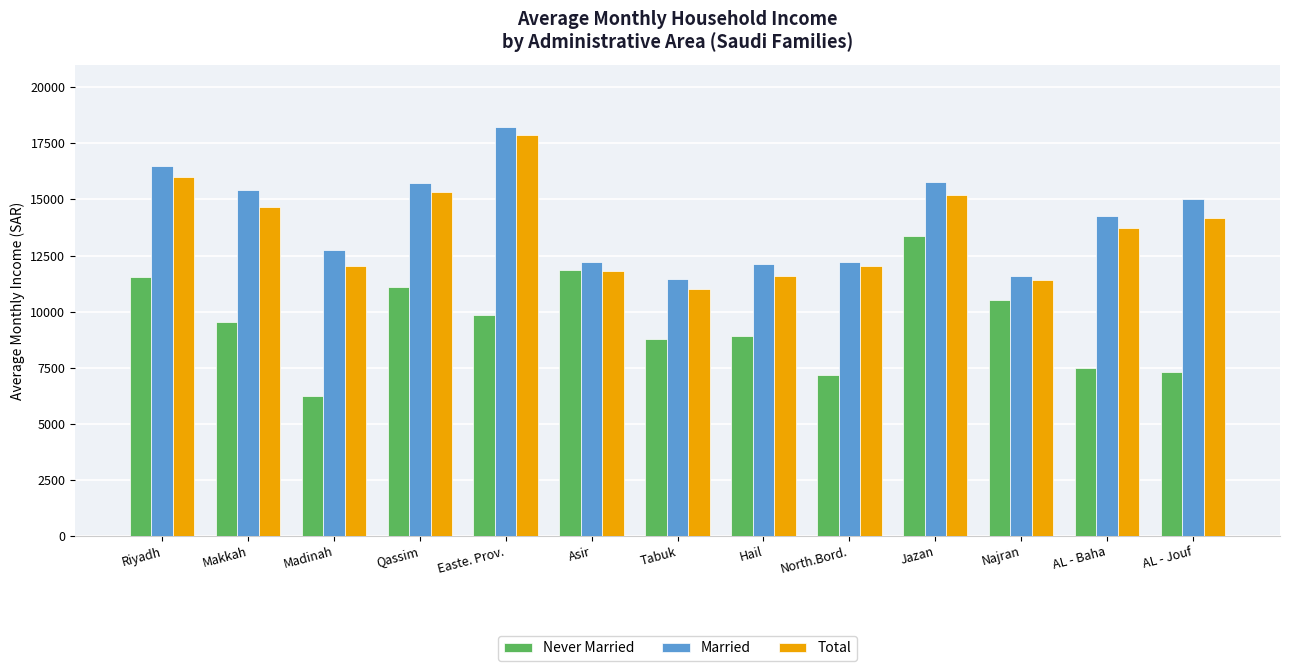

How many bars are there in total?

39